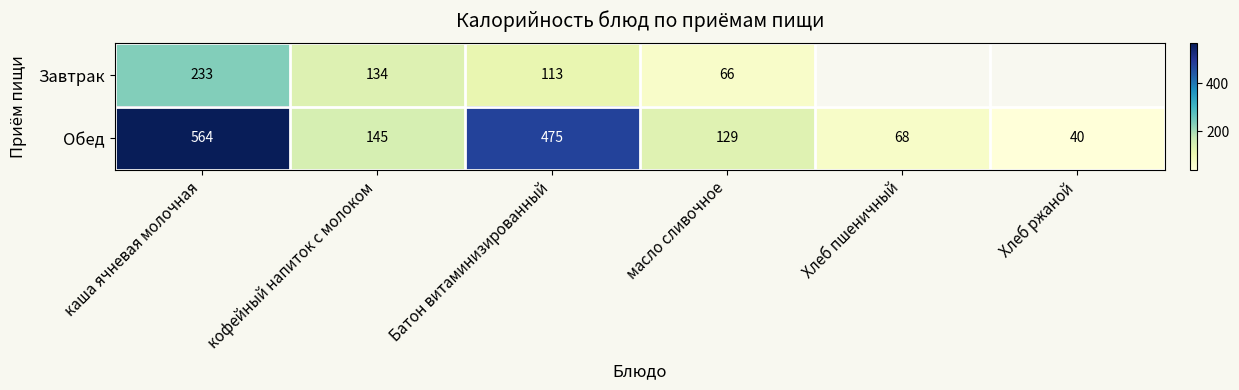

At how many categories does at least one series exceed 213?

2